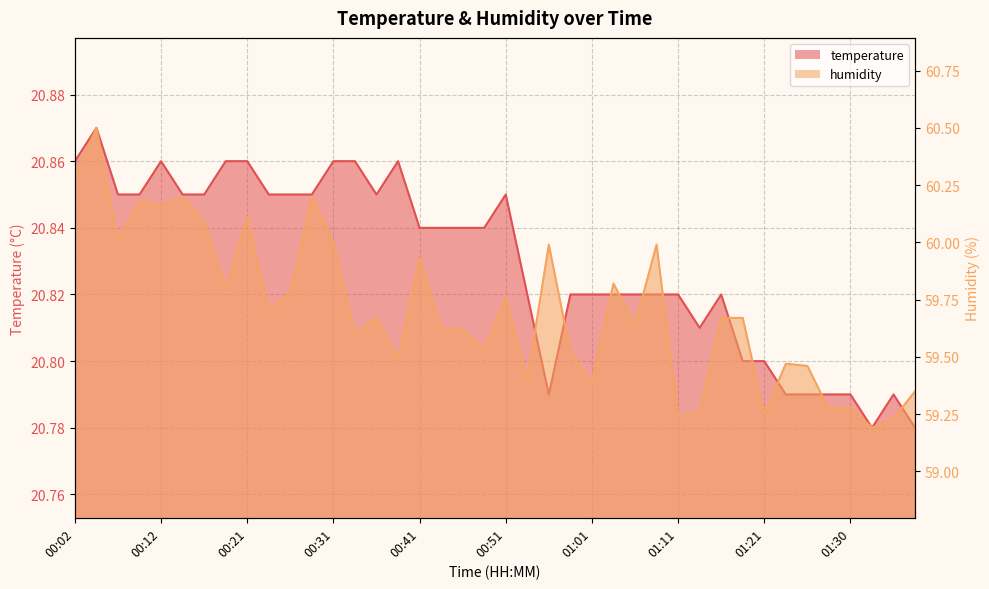

True or false: temperature and humidity cross at least once.

False